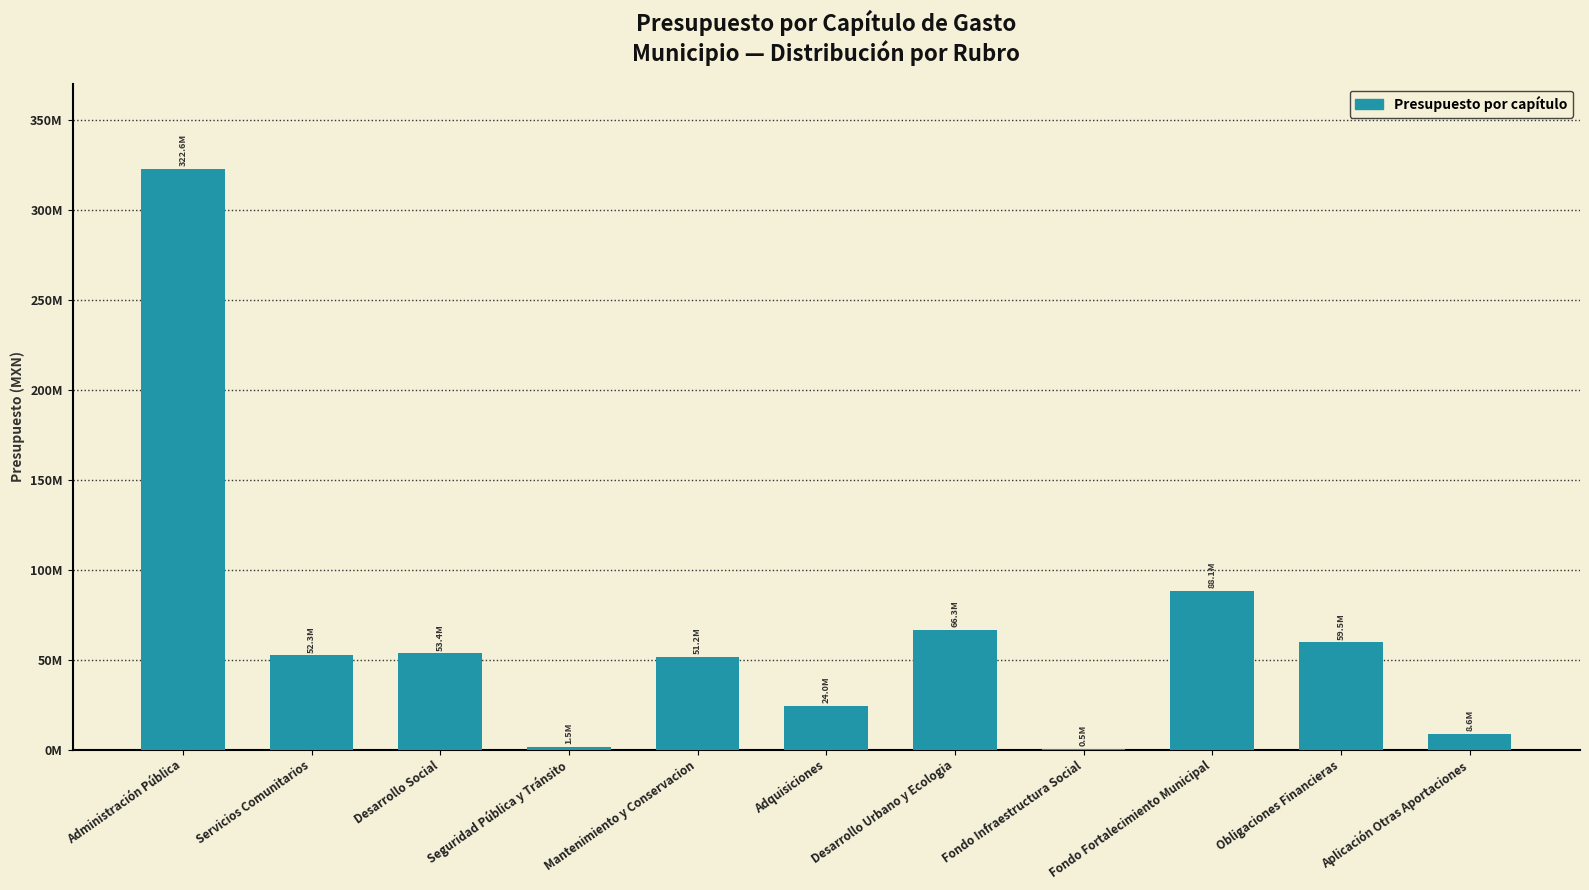

Count the number of values greater than 52271108.

5